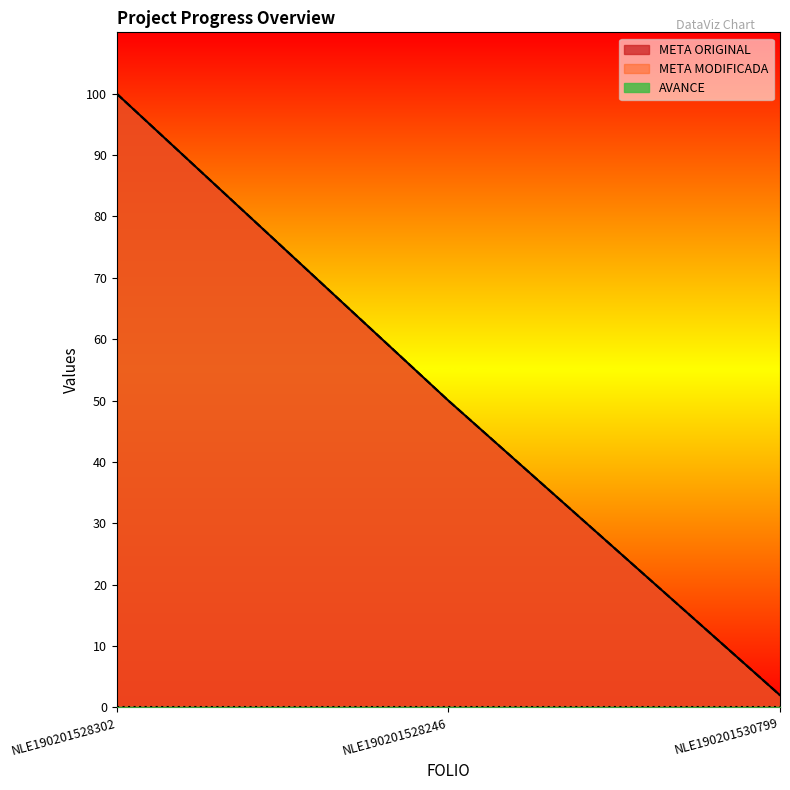

What is the average value of the META MODIFICADA series?

51